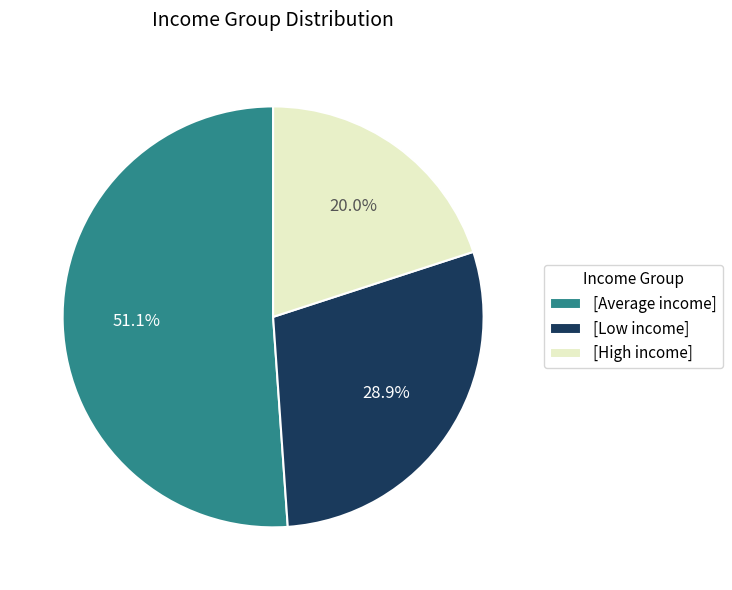

Which slice is the smallest?

[High income]